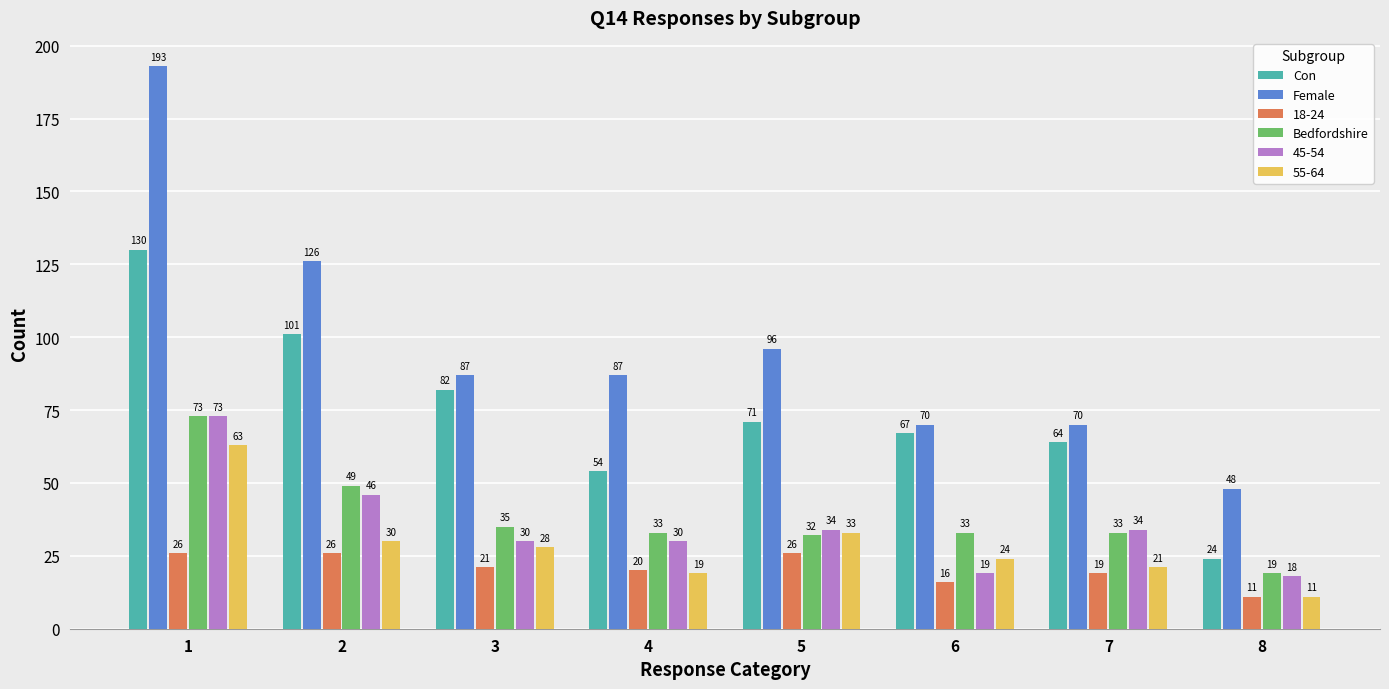

Does the chart contain any negative values?

No